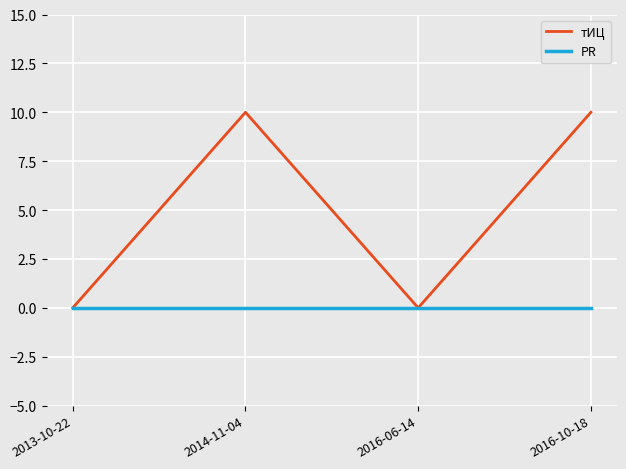

Rank the series at 2016-10-18 from highest to lowest value.

тИЦ, PR